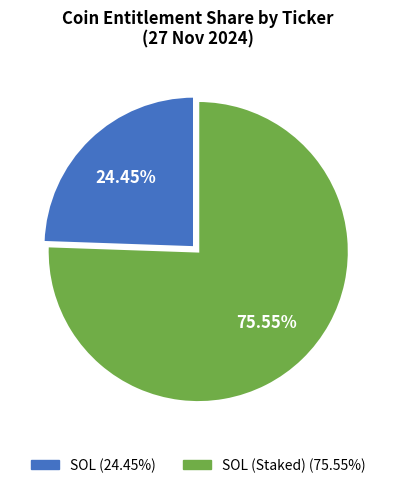

Is there any slice that represents more than half of the pie?

Yes